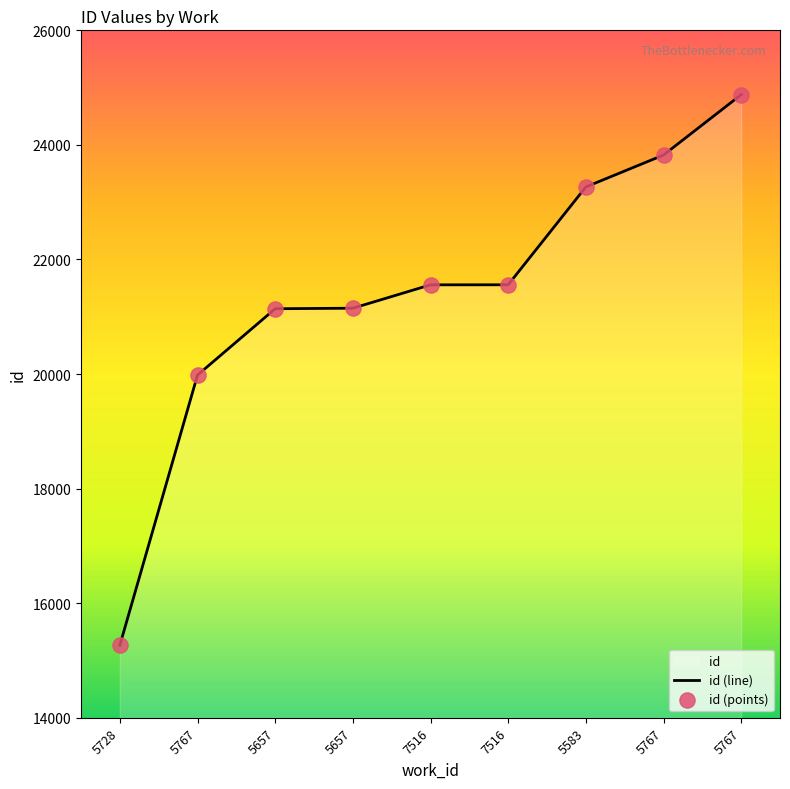

At how many categories does at least one series exceed 19696?

8